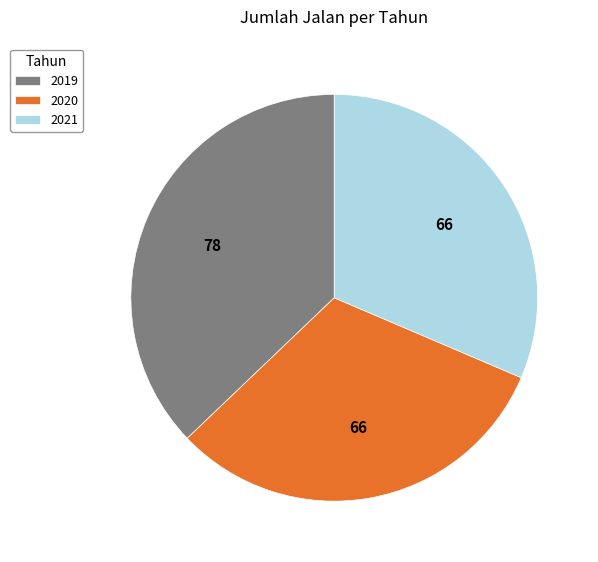

Is 2020 the majority of the pie?

No